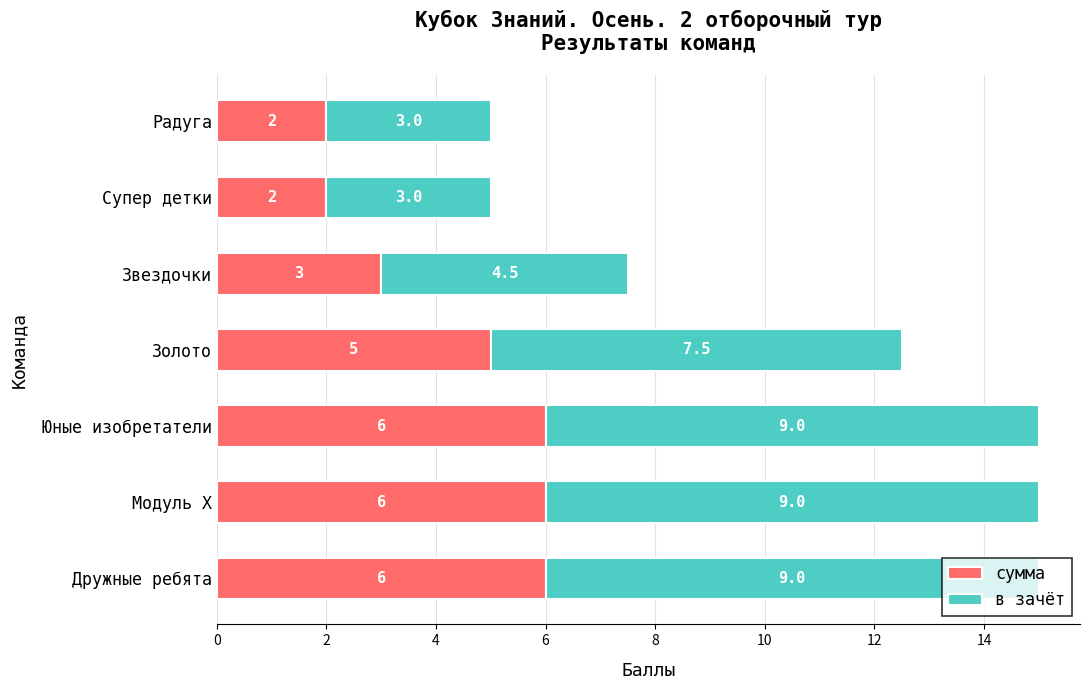

What is the minimum value for сумма?

2.0